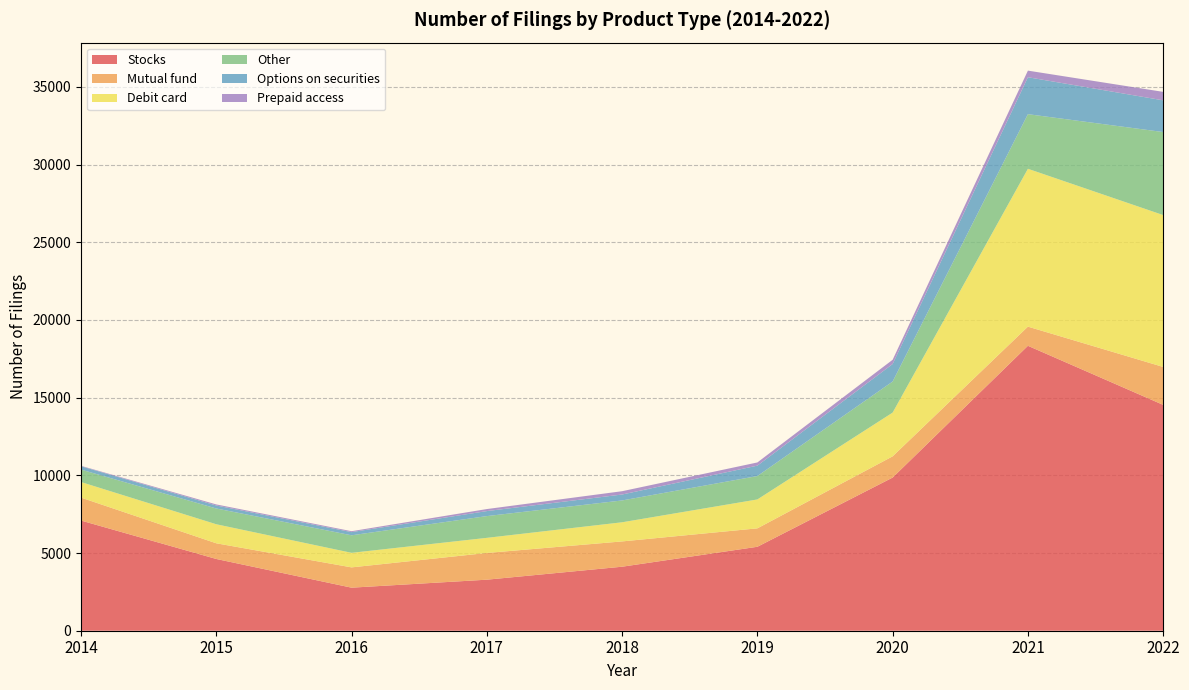

Reading left to right, transcribe all the data shown in this chart.

Stocks: 7091	4618	2771	3285	4120	5403	9858	18339	14536
Mutual fund: 1477	1009	1306	1720	1628	1186	1366	1233	2441
Debit card: 1002	1226	937	973	1232	1861	2816	10161	9776
Other: 801	1015	1128	1400	1405	1506	2000	3515	5344
Options on securities: 215	192	205	322	382	669	1126	2376	2041
Prepaid access: 28	69	59	131	213	206	274	426	545